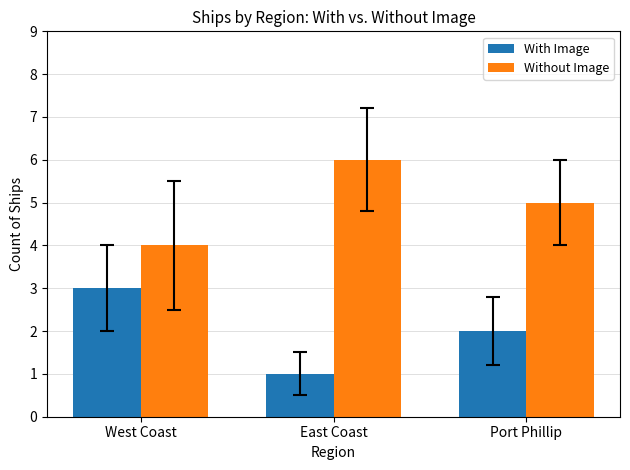

Is the value of With Image at Port Phillip greater than the value of Without Image at West Coast?

No